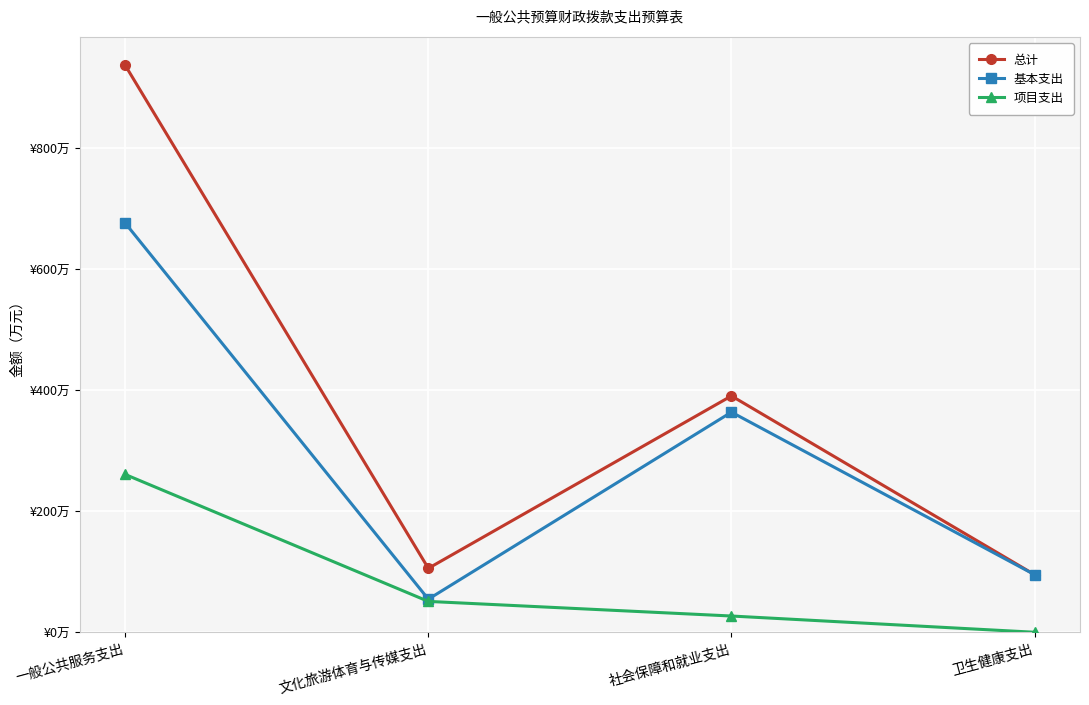

True or false: 基本支出 and 项目支出 cross at least once.

False